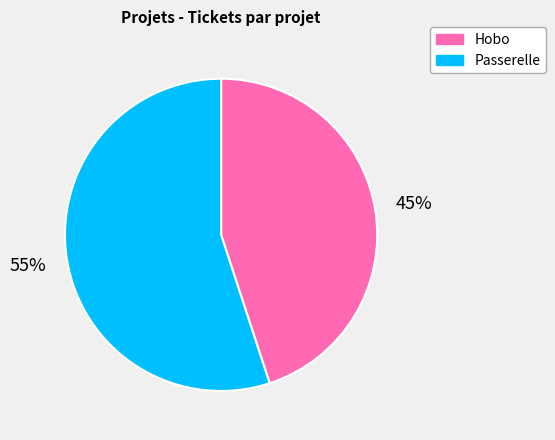

The Passerelle slice represents 30% of the pie. True or false?

False